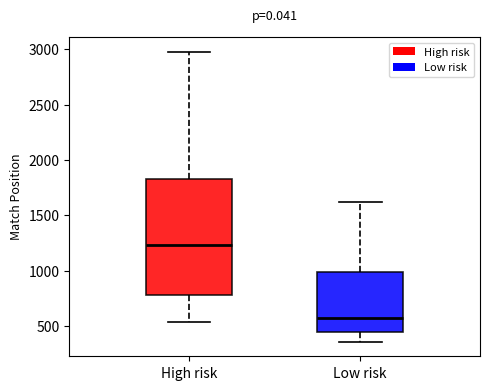

Where does the upper whisker of the box for Low risk end on the y-axis? The values are not printed on the chart, so give them approximately, as read against the axis.

1600